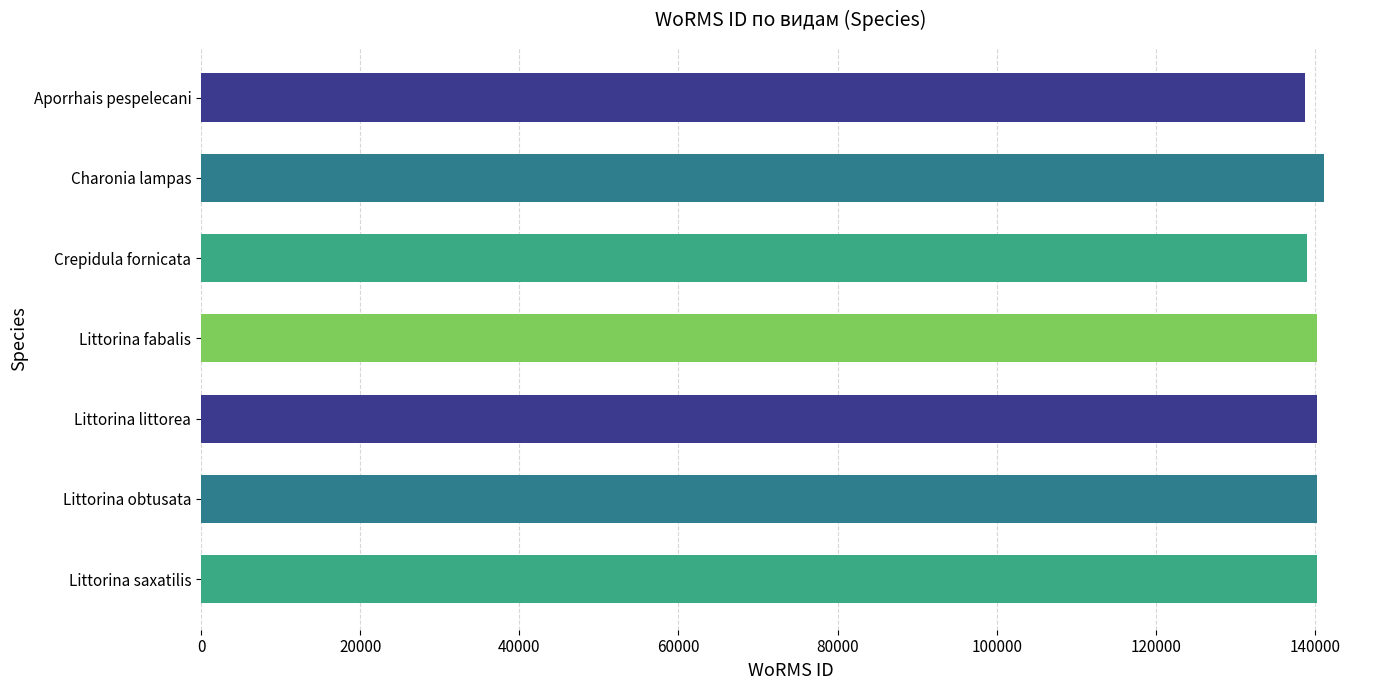

What is the ratio of the value at Littorina fabalis to the value at Littorina saxatilis?

1.0